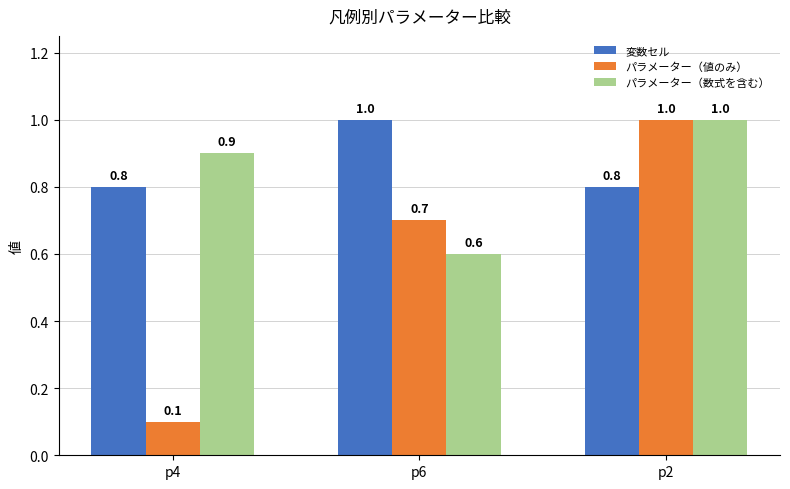

What position from the left is p2?

3